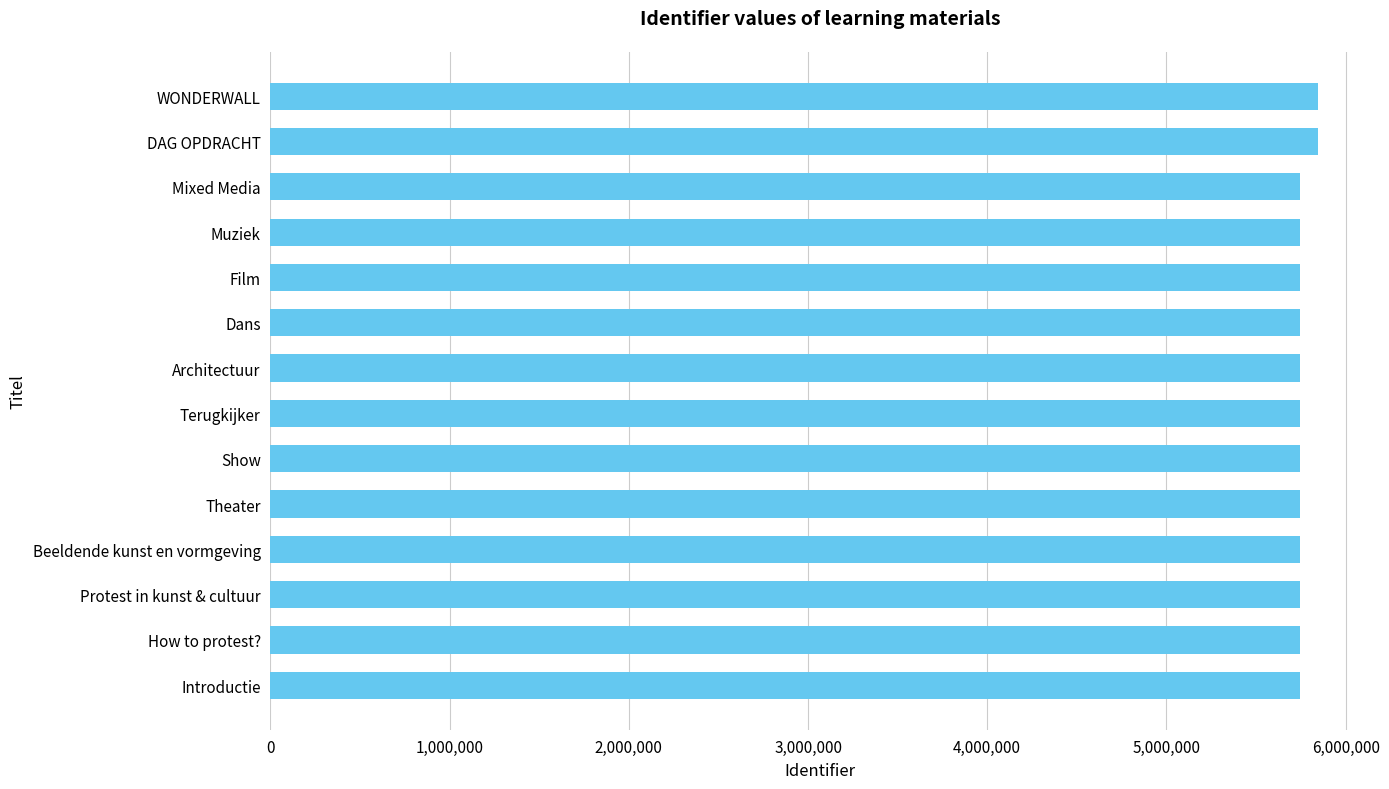

Does the chart contain stacked bars?

No